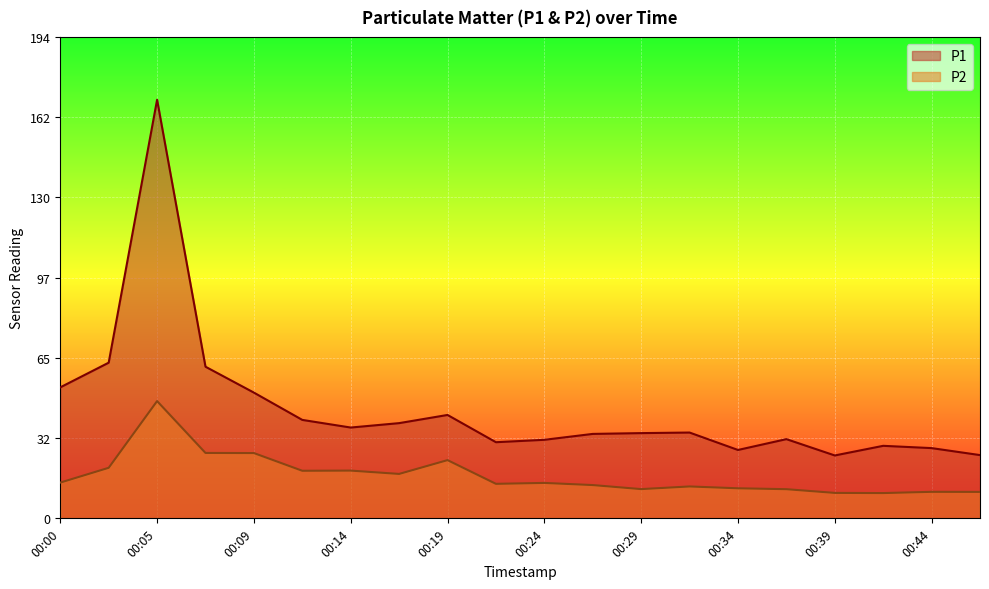

What is the highest value of the P1 series?

169.0